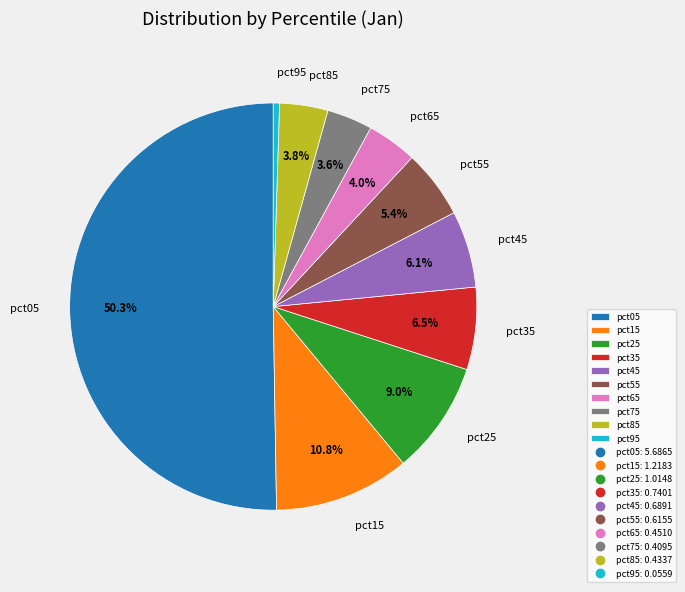

Which category has the smallest portion of the pie?

pct95